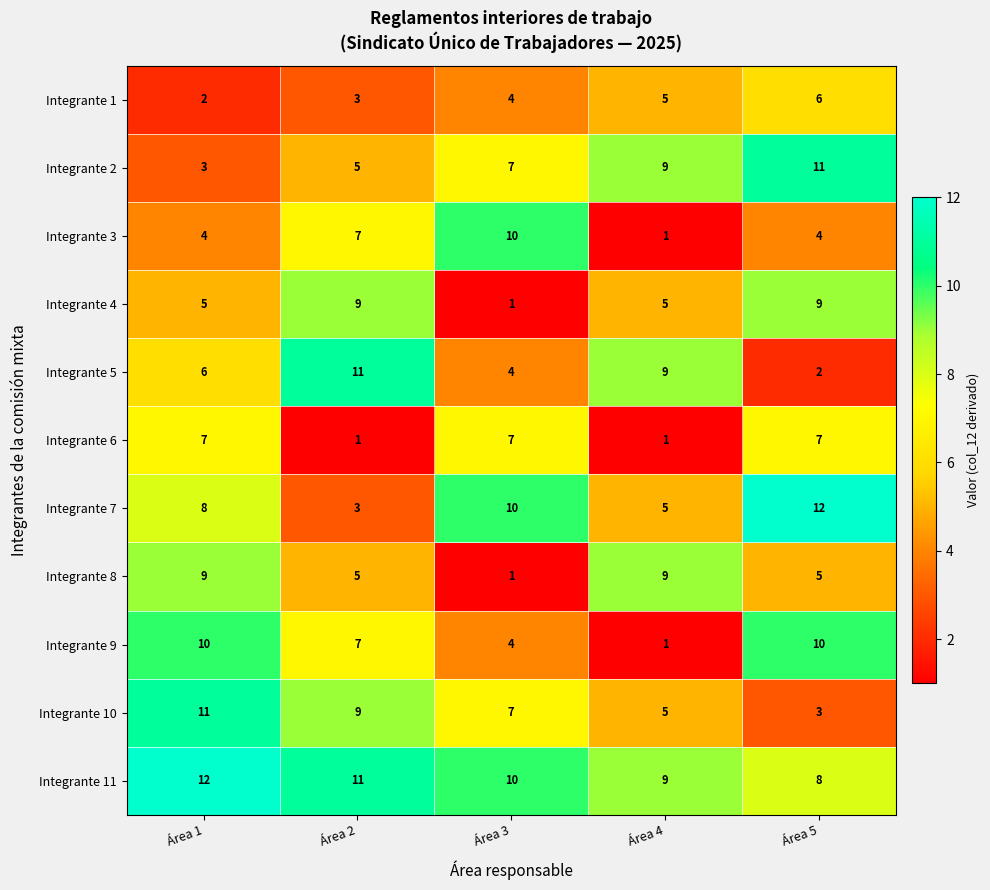

Is it true that Integrante 9 equals 2 at Área 4?

False